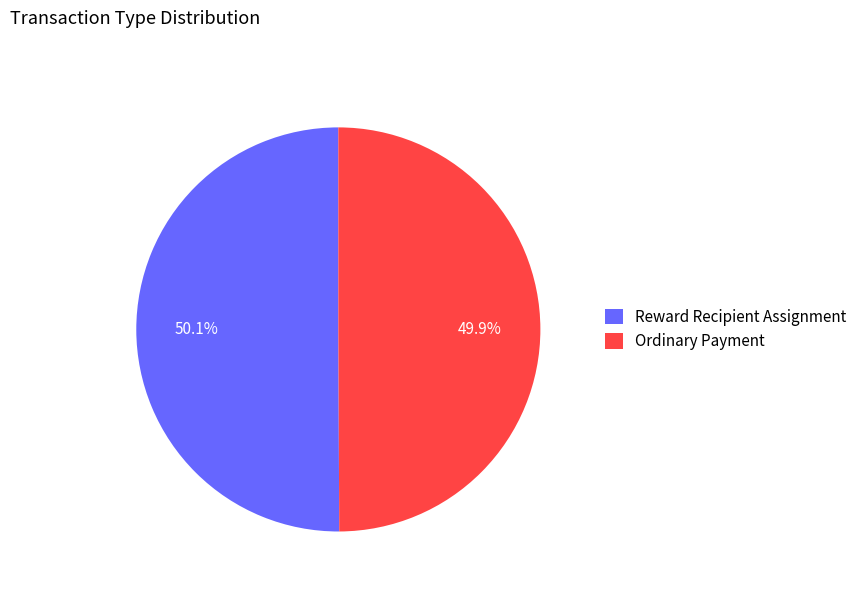

How many slices are in this pie chart?

2